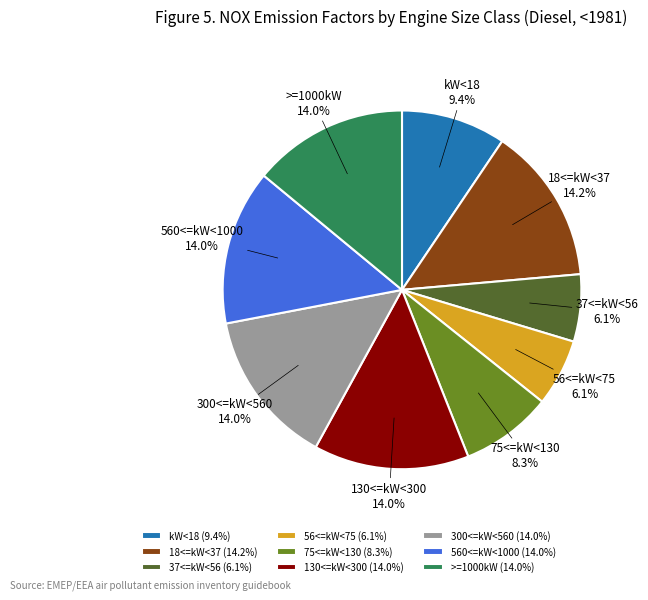

Does any single category account for the majority?

No